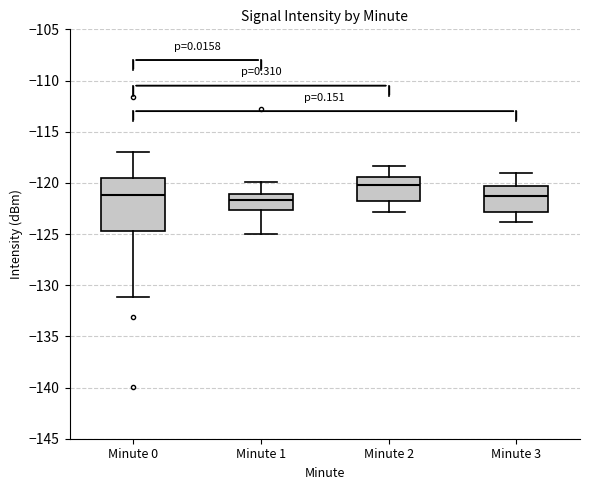

Reading left to right, read every box against the y-axis: the position of its median line, the range the box covers, and the ends of its whiskers. The values are not printed on the chart, so give them approximately, as read against the axis.

Minute 0: median -121.0, box -124.5 to -119.5, whiskers -131.0 to -117.0
Minute 1: median -121.5, box -122.5 to -121.0, whiskers -125.0 to -120.0
Minute 2: median -120.0, box -121.5 to -119.5, whiskers -123.0 to -118.5
Minute 3: median -121.0, box -123.0 to -120.5, whiskers -124.0 to -119.0